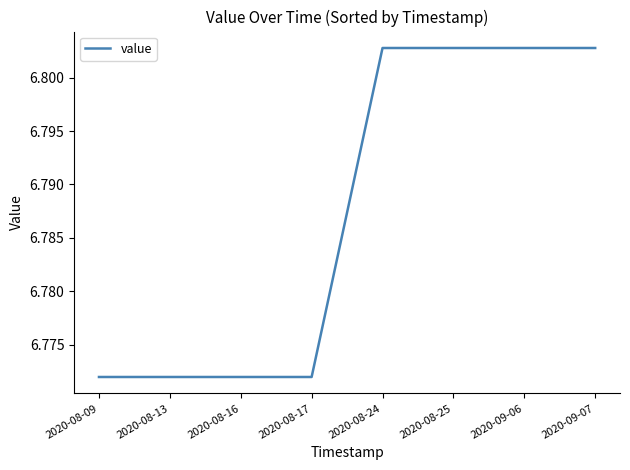

True or false: the data shows 9.1 at 2020-08-09.

False